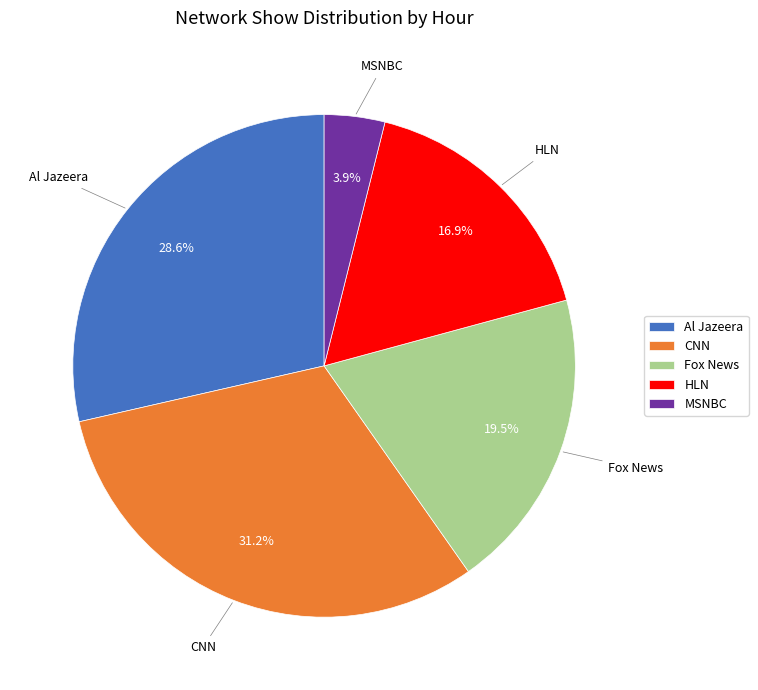

Does any single category account for the majority?

No